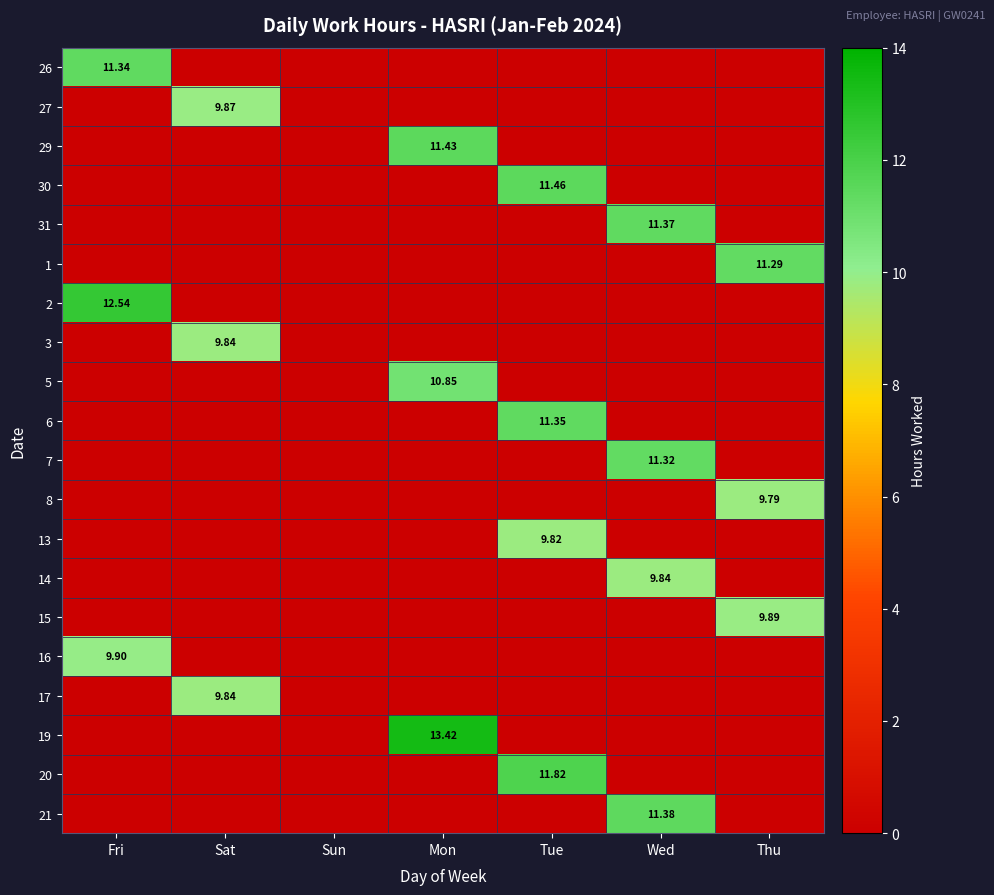

The value of 5 at Fri is -3.7. True or false?

False